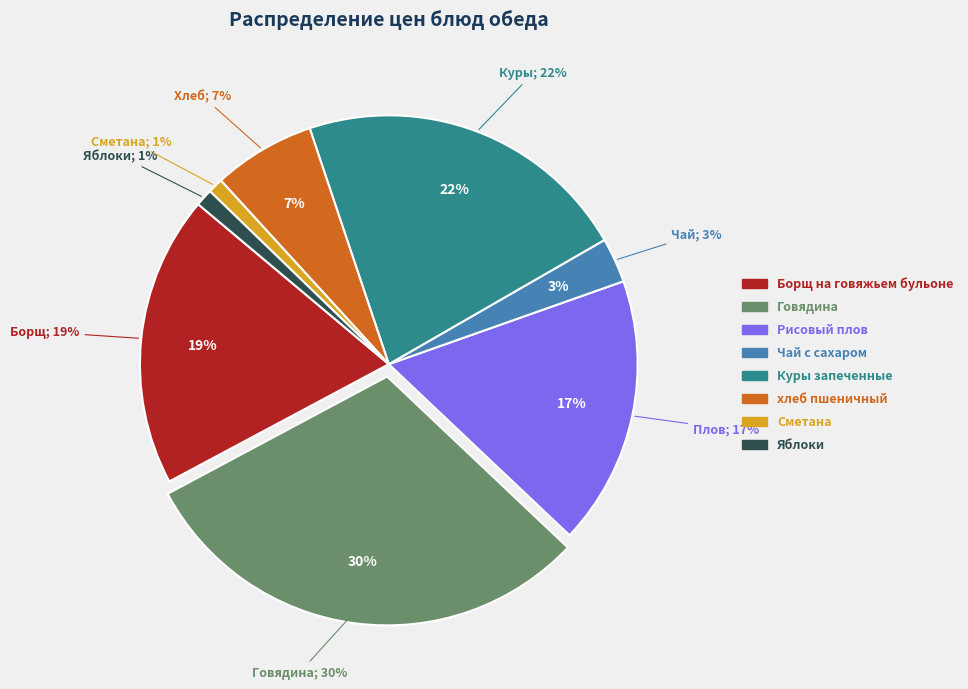

Rank the categories by value from highest to lowest.

Говядина, Куры запеченные, Борщ на говяжьем бульоне, Рисовый плов, хлеб пшеничный, Чай с сахаром, Яблоки, Сметана